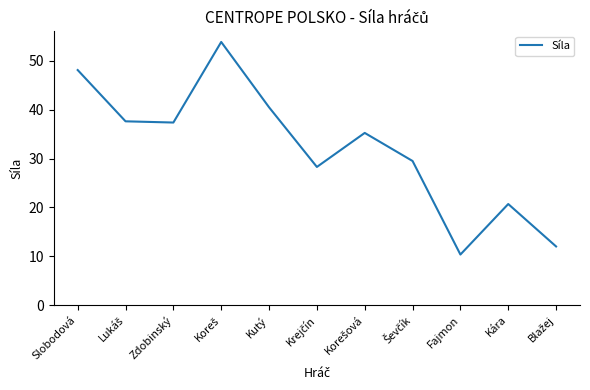

What is the minimum value shown in the chart?

10.3